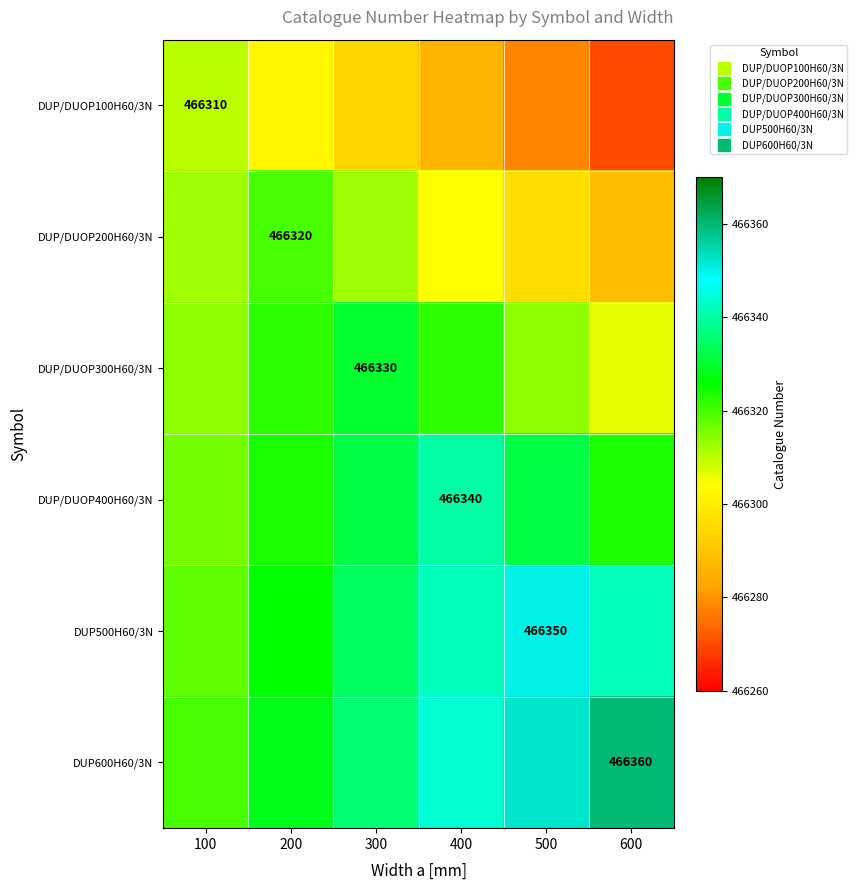

Which series has the largest total across all categories?

DUP600H60/3N